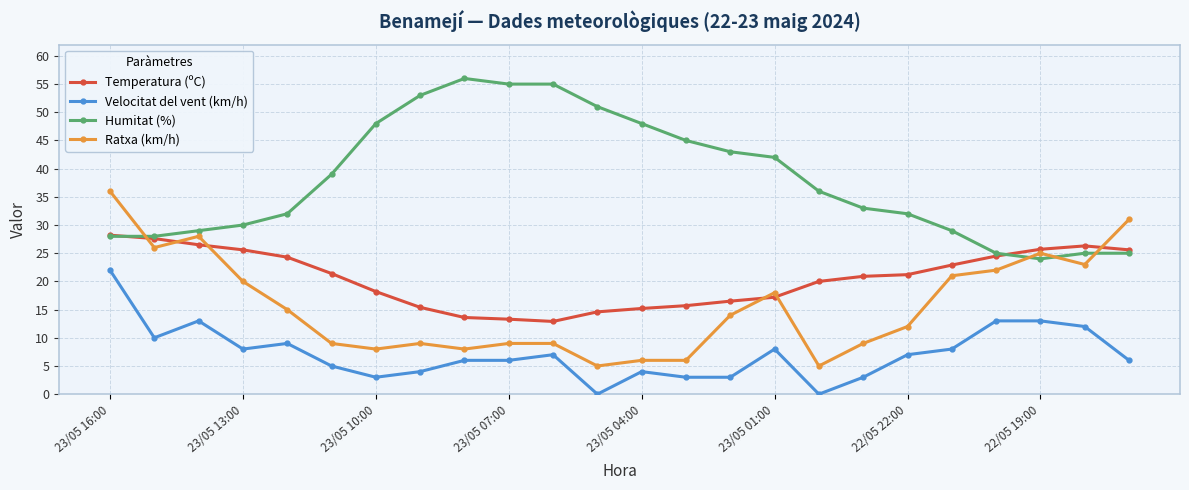

What is the greatest value displayed?

56.0